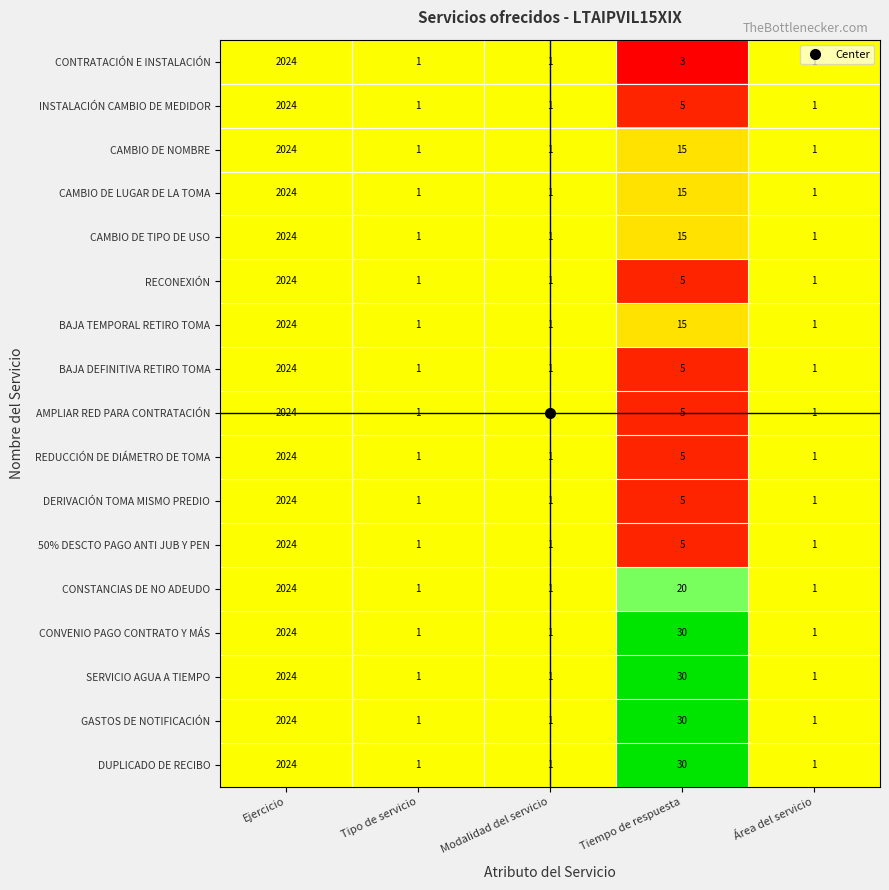

What is the total value across all series at Ejercicio?

34408